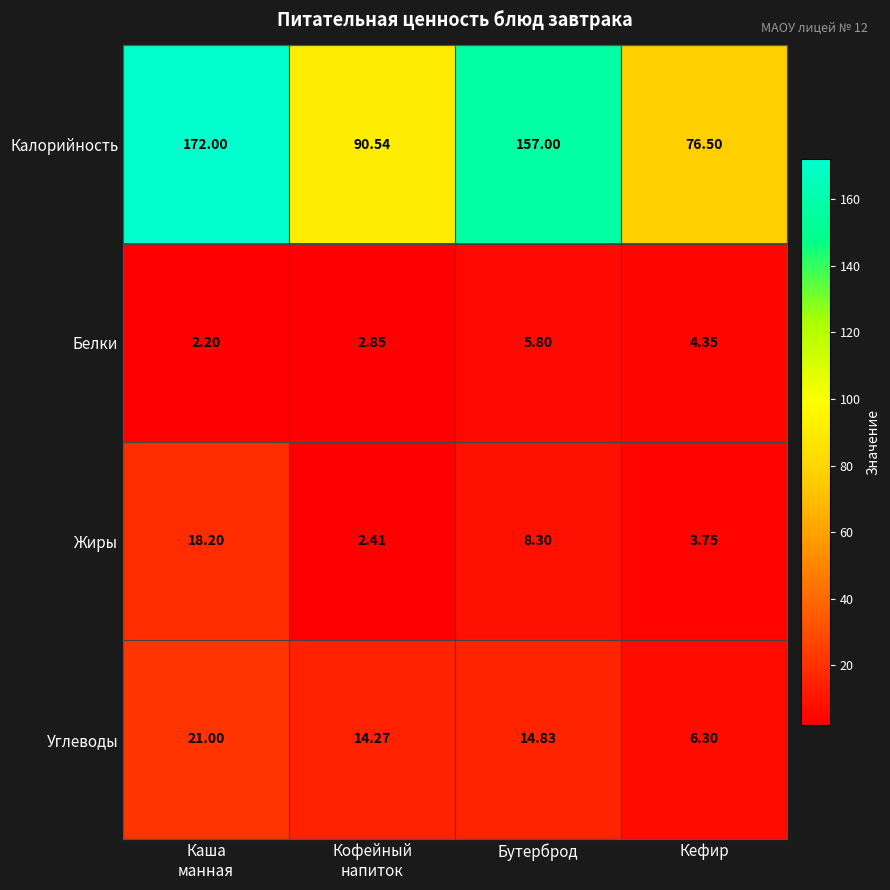

Which series has the largest range (max minus min)?

Калорийность